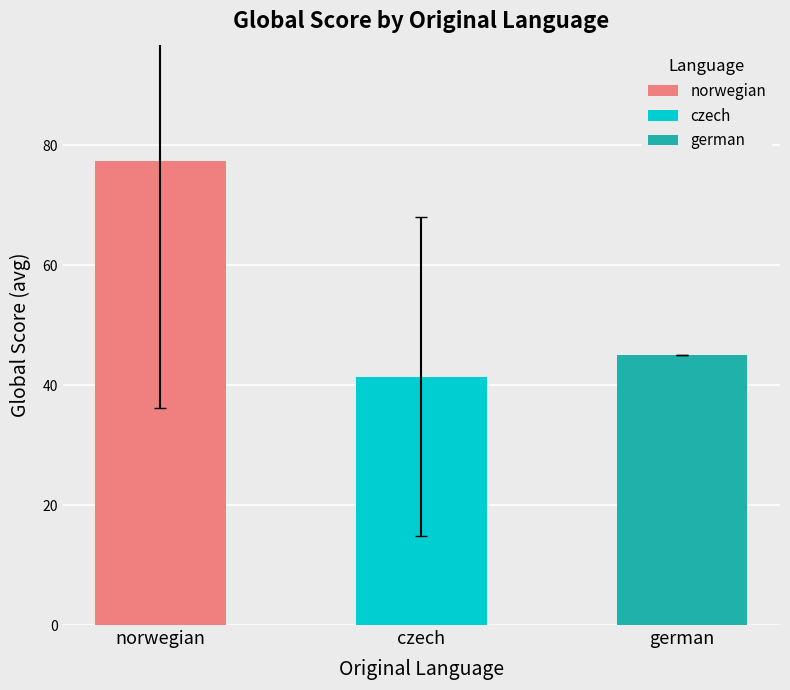

Does the chart contain stacked bars?

No